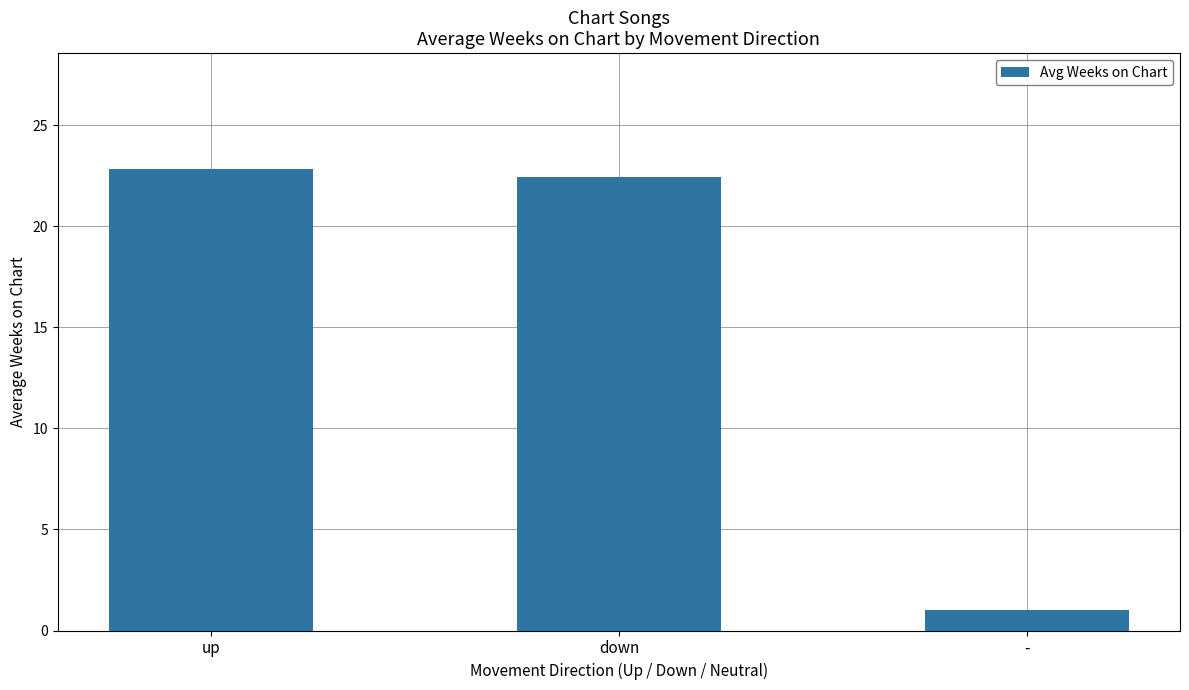

List the labels in order of value, smallest first.

-, down, up